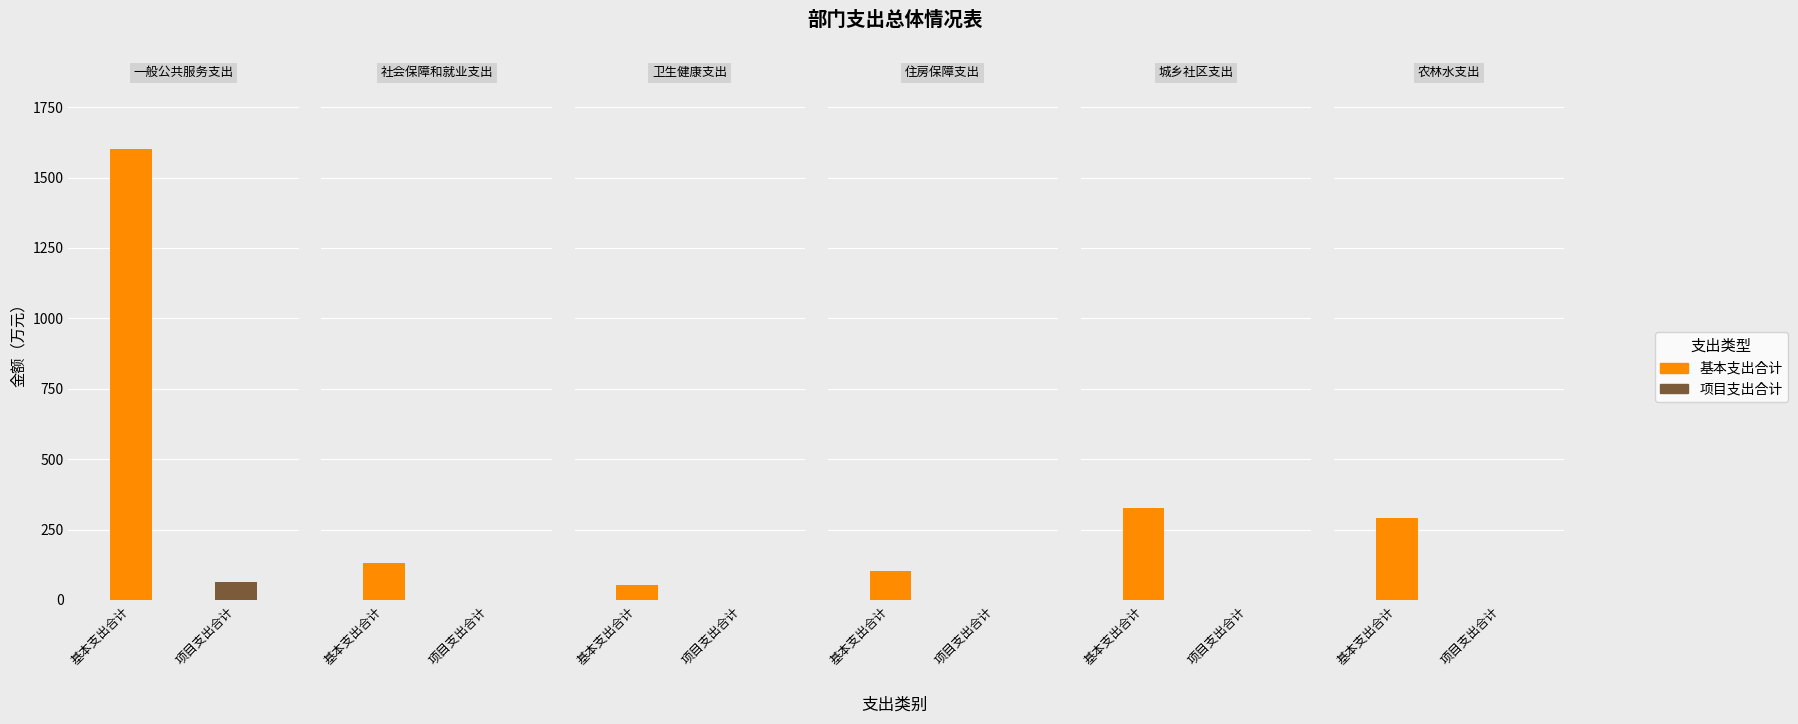

Which series has the widest spread of values?

基本支出合计